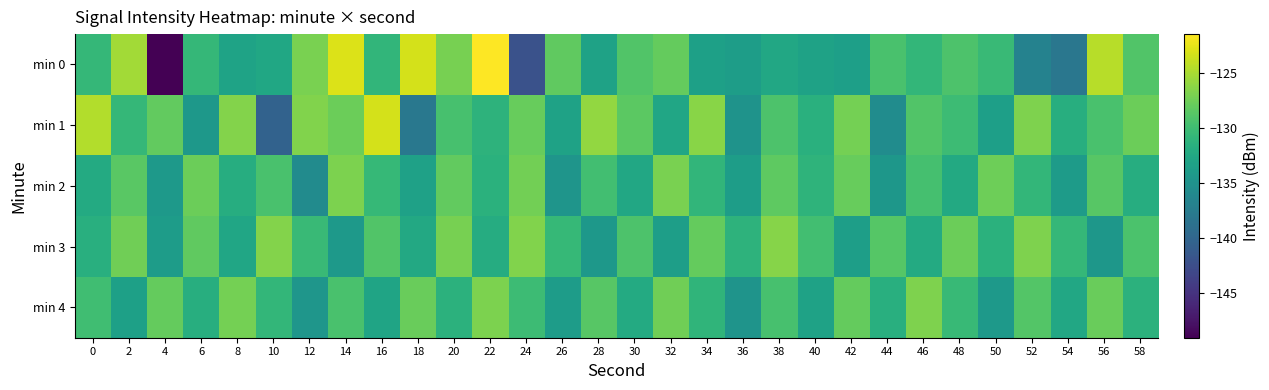

List the series in order of their overall mean, lowest first.

min 0, min 2, min 4, min 3, min 1